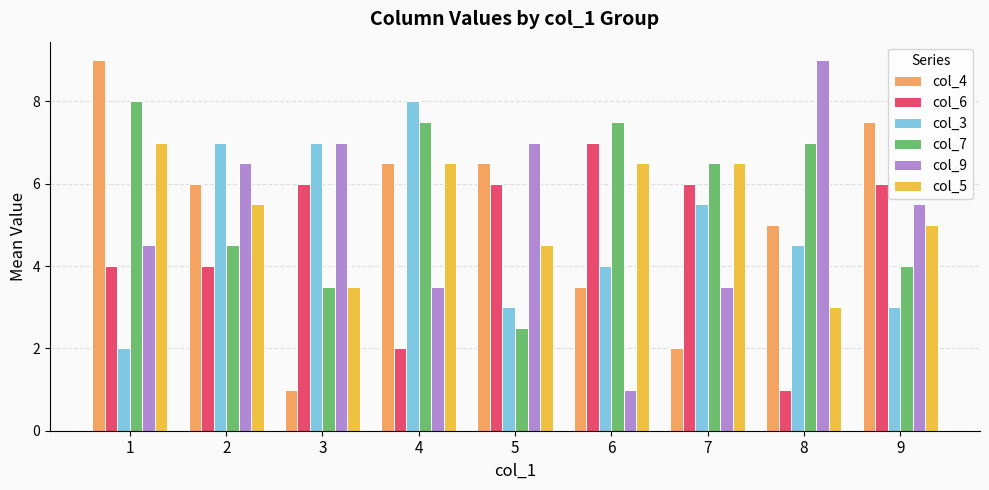

At 9, list the series in order from largest to smallest.

col_4, col_6, col_9, col_5, col_7, col_3